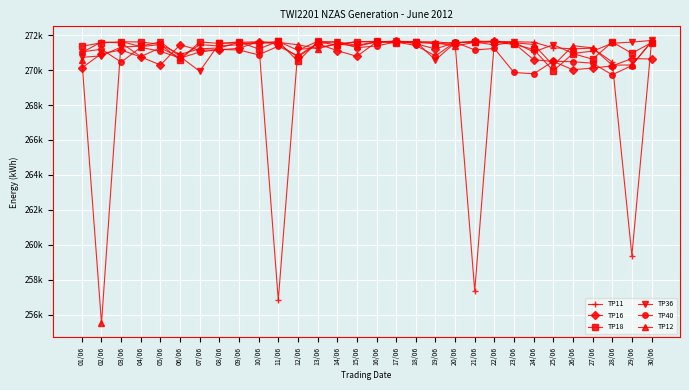

Does the chart have visible grid lines?

Yes